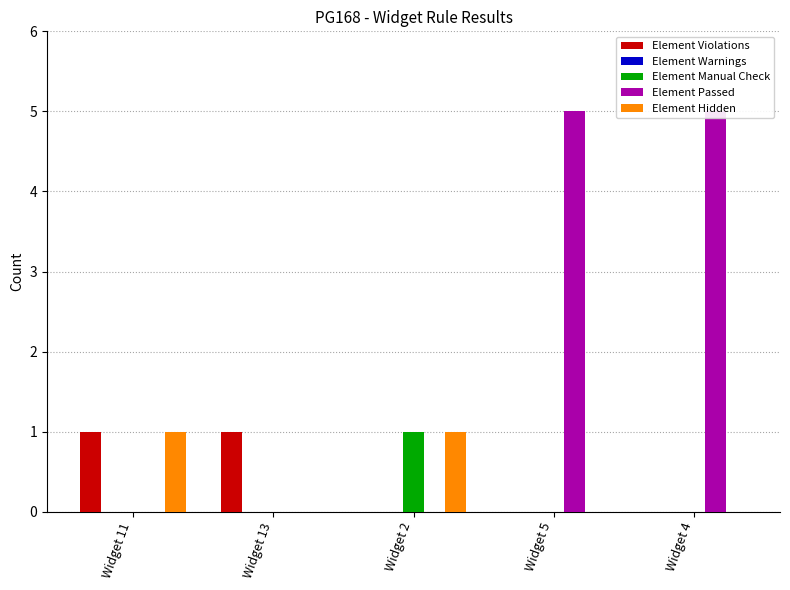

What is the difference between the Element Hidden values at Widget 11 and Widget 5?

1